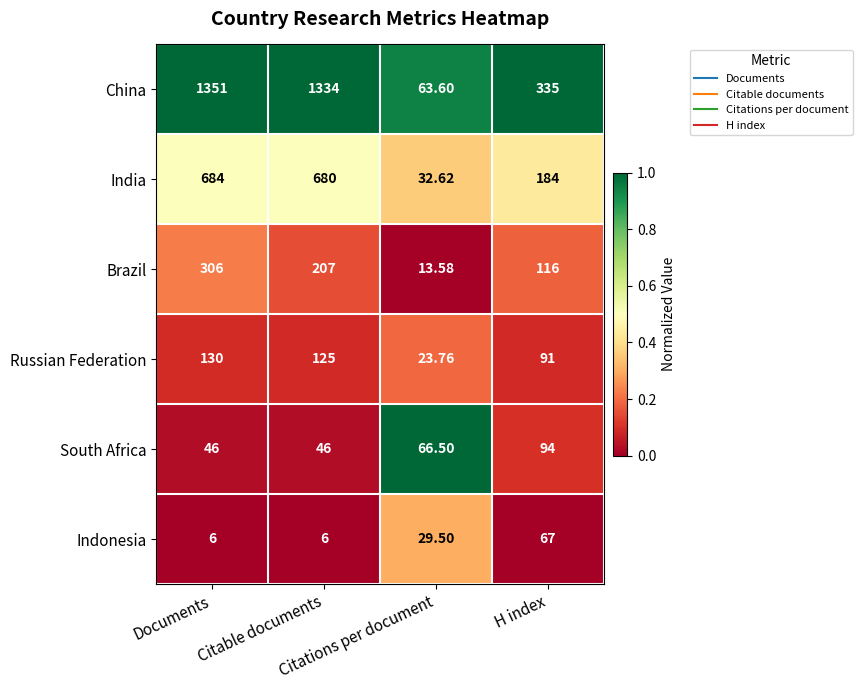

Which series has the largest total across all categories?

China